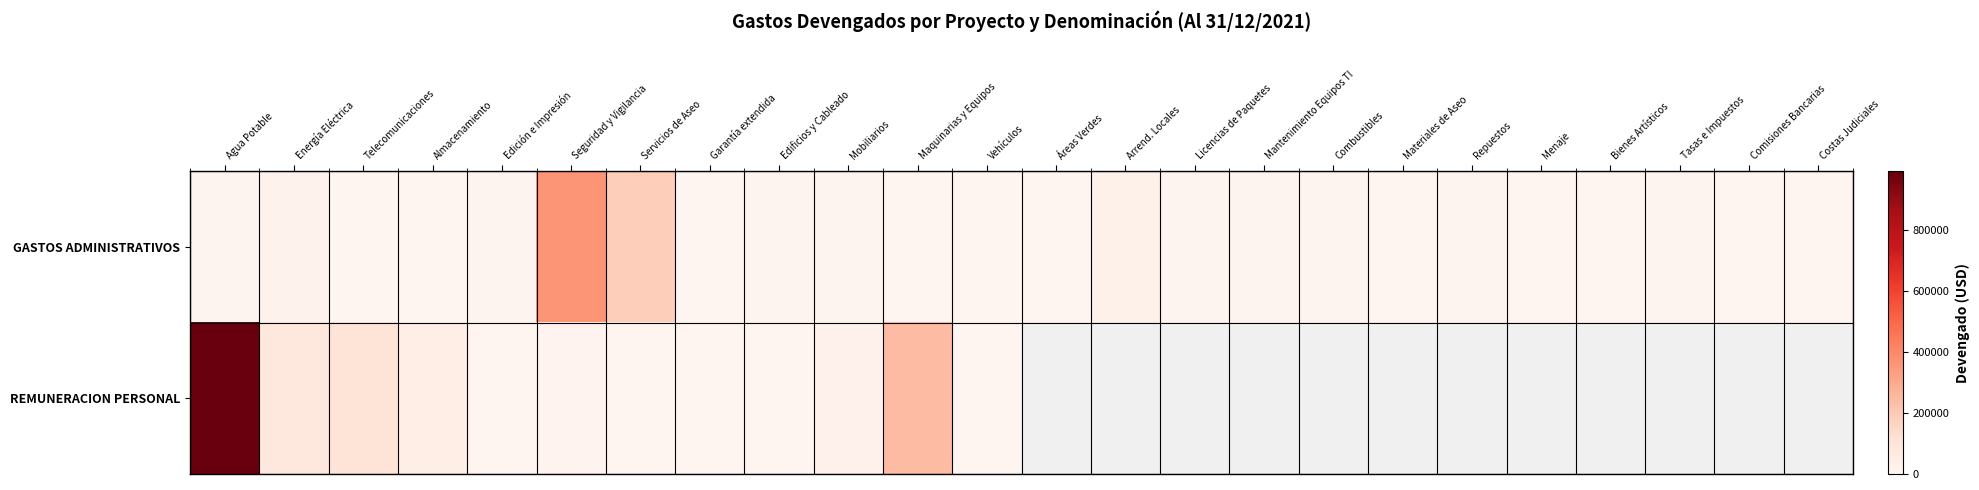

True or false: GASTOS ADMINISTRATIVOS has a value of 2887.4 at Edición e Impresión.

False